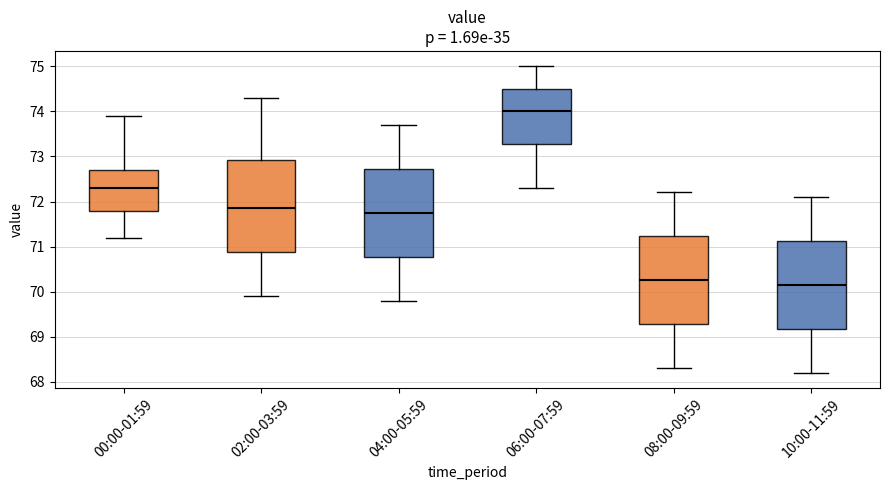

Reading left to right, transcribe this box plot: for each box, give where its median line is, the range the box spans, and where its two whiskers end, as read against the y-axis. The values are not printed on the chart, so give them approximately, as read against the axis.

00:00-01:59: median 72.3, box 71.8 to 72.7, whiskers 71.2 to 73.9
02:00-03:59: median 71.9, box 70.9 to 72.9, whiskers 69.9 to 74.3
04:00-05:59: median 71.8, box 70.8 to 72.7, whiskers 69.8 to 73.7
06:00-07:59: median 74.0, box 73.3 to 74.5, whiskers 72.3 to 75.0
08:00-09:59: median 70.3, box 69.3 to 71.2, whiskers 68.3 to 72.2
10:00-11:59: median 70.2, box 69.2 to 71.1, whiskers 68.2 to 72.1